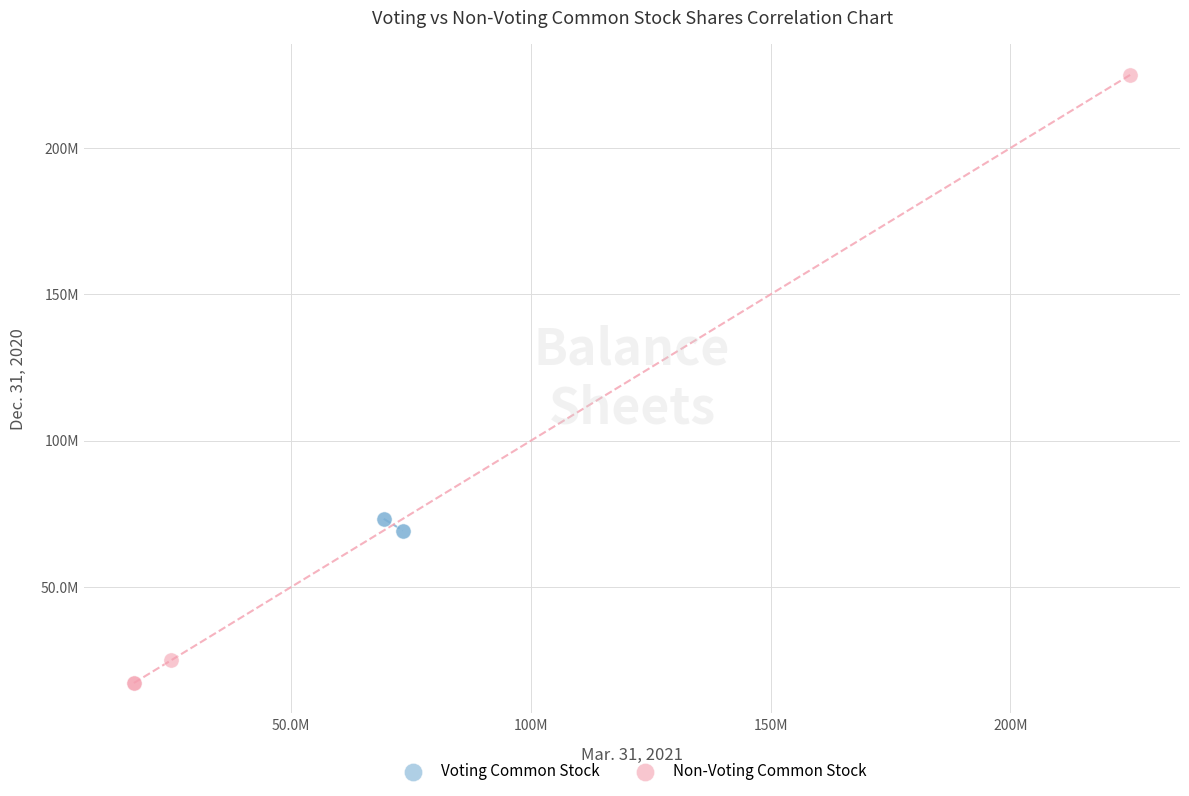

What are all the series names shown in the legend?

Voting Common Stock, Non-Voting Common Stock